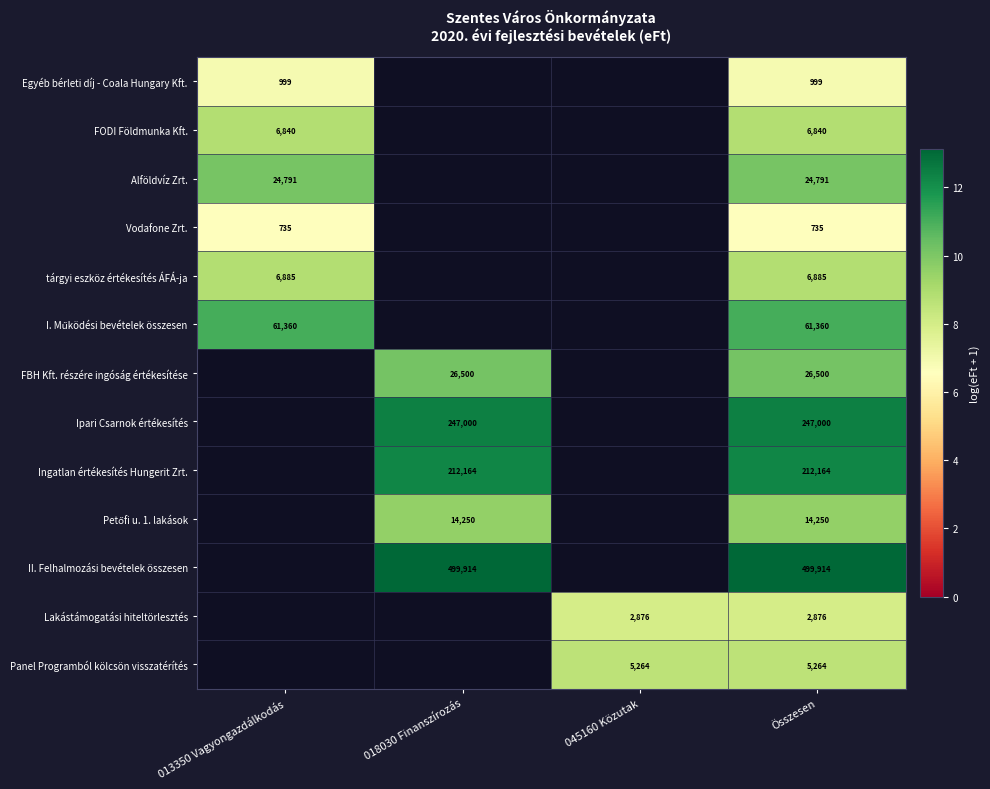

The value of I. Működési bevételek összesen at 013350 Vagyongazdálkodás is 7.6. True or false?

False